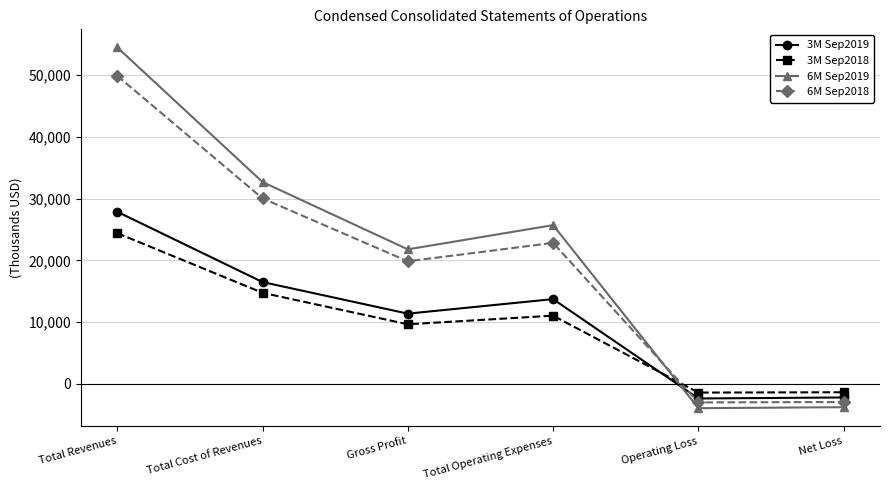

What position from the left is Operating Loss?

5